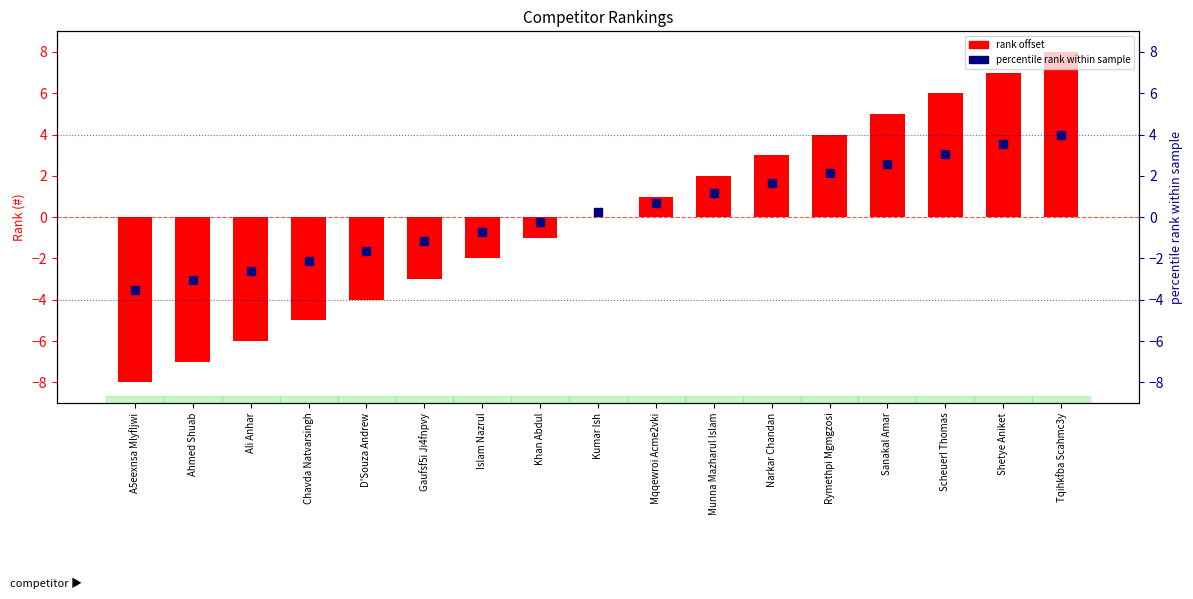

Which series reaches the minimum Y coordinate?

rank offset